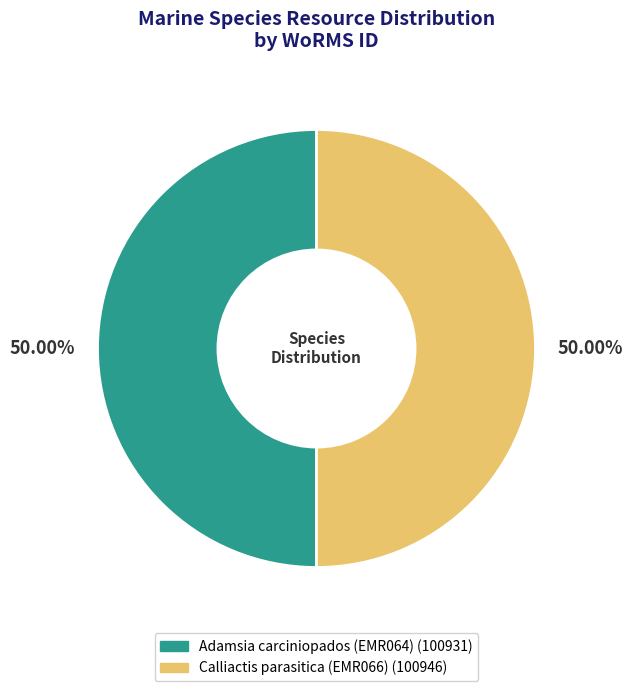

How much of the chart is everything except Calliactis parasitica (EMR066)?

50.0%